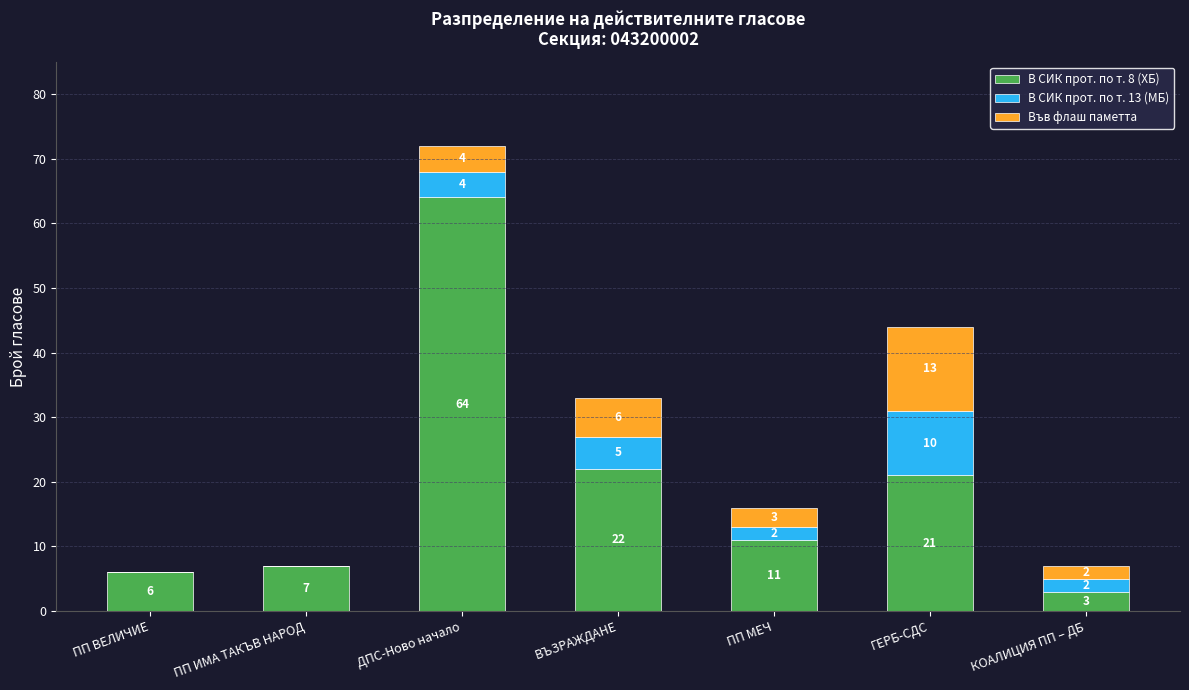

What is the sum of the В СИК прот. по т. 8 (ХБ) values at ГЕРБ-СДС and КОАЛИЦИЯ ПП – ДБ?

24